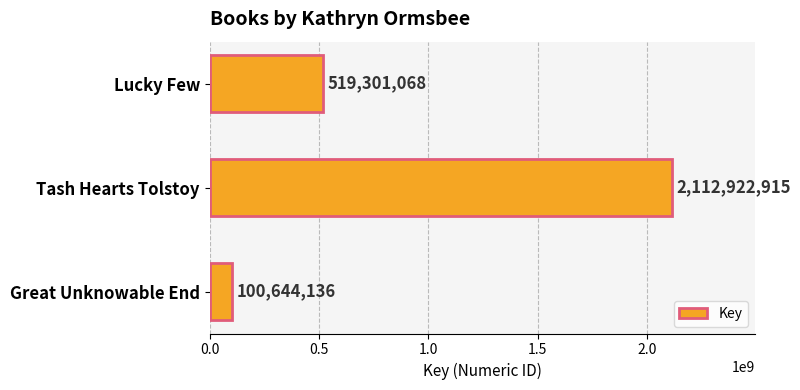

Approximately how many times larger is the value at Tash Hearts Tolstoy compared to Great Unknowable End?

21.0